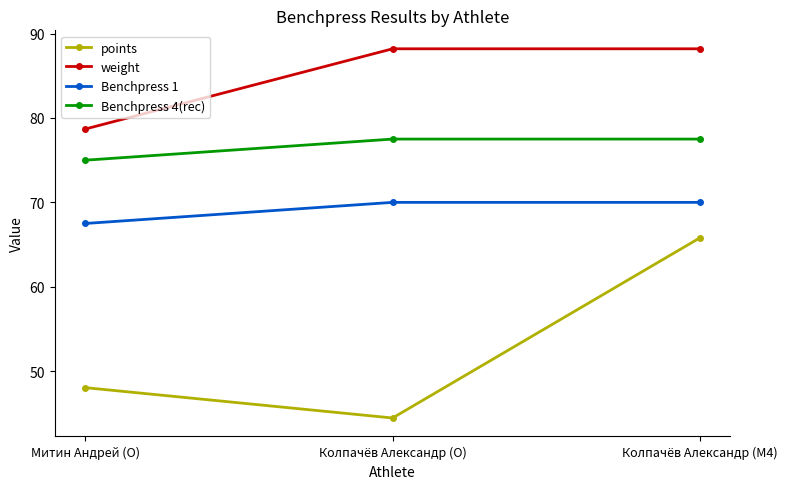

Rank the series by their average value, from highest to lowest.

weight, Benchpress 4(rec), Benchpress 1, points